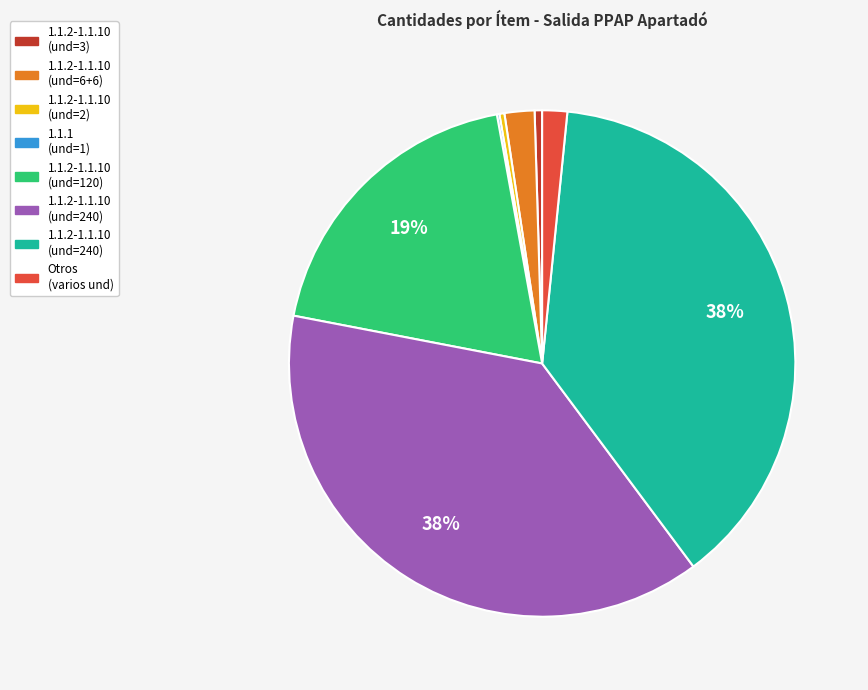

To the nearest percent, what is the difference between the largest and smallest slice percentages?

38%